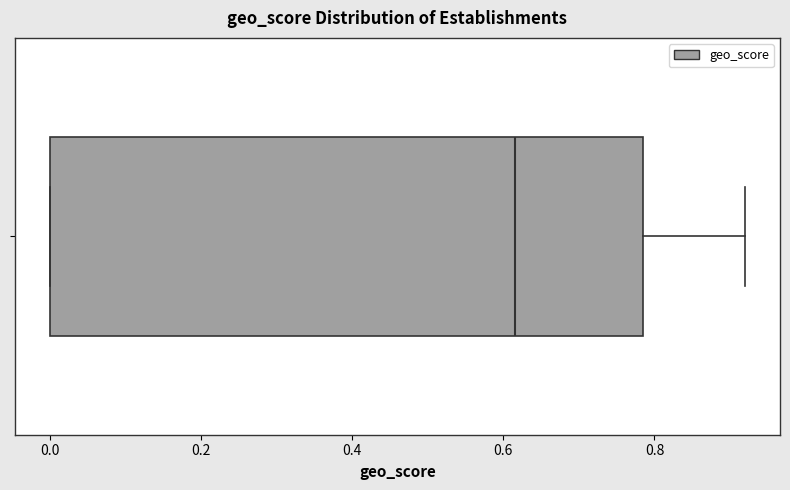

Read this box plot against the x-axis: the position of the median line, the range covered by the box, and the ends of both whiskers. The values are not printed on the chart, so give them approximately, as read against the axis.

median 0.62, box 0.00 to 0.78, whiskers 0.00 to 0.92